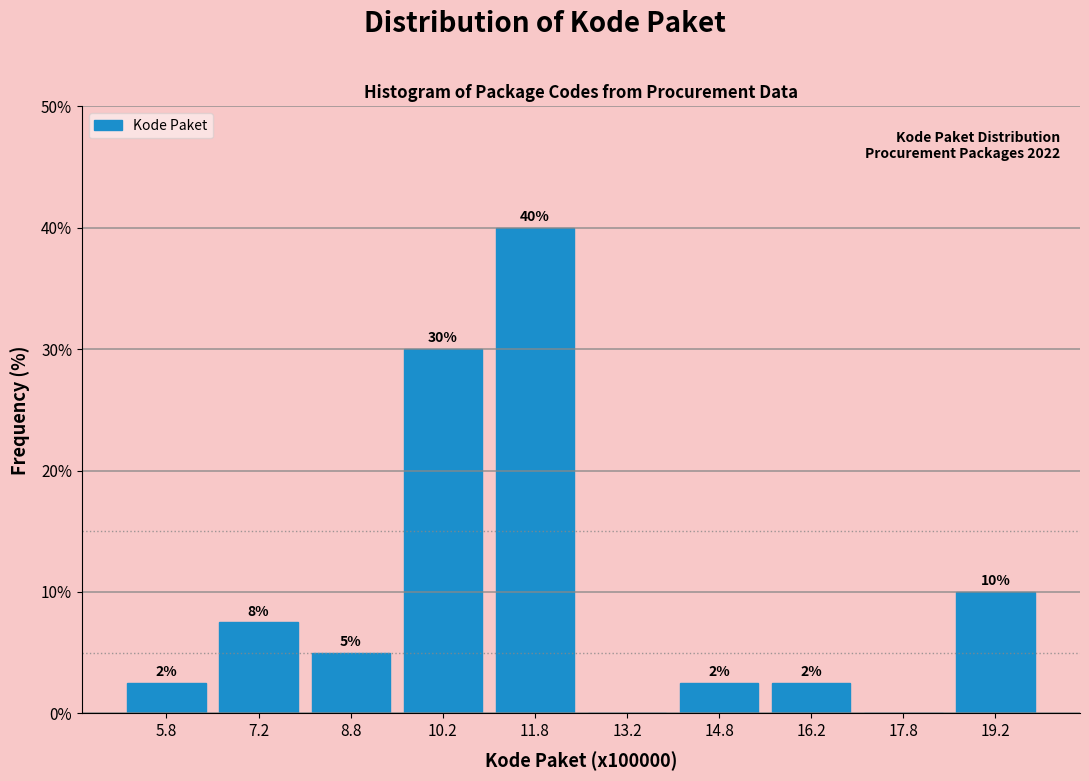

Over which range of the x-axis is the bar tallest?

11.0 to 12.5